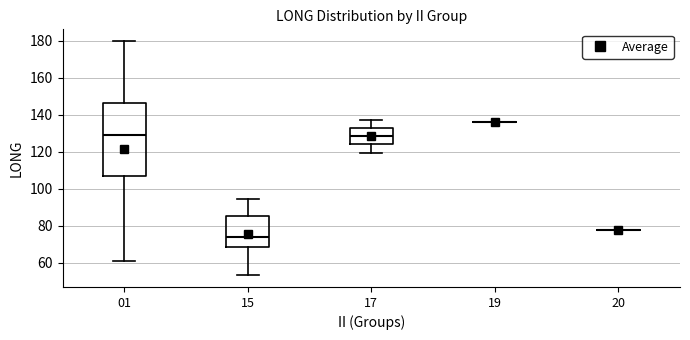

Comparing the boxes themselves (not the whiskers), which one is the tallest?

01